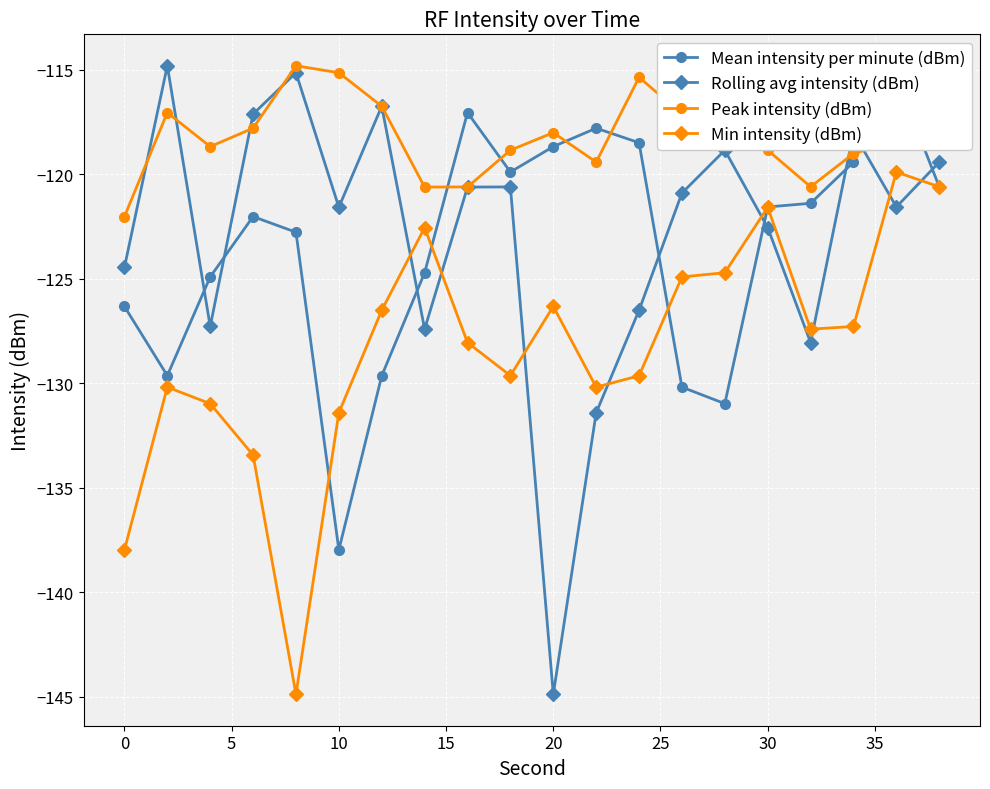

How many data points in Rolling avg intensity (dBm) are less than -120?

13